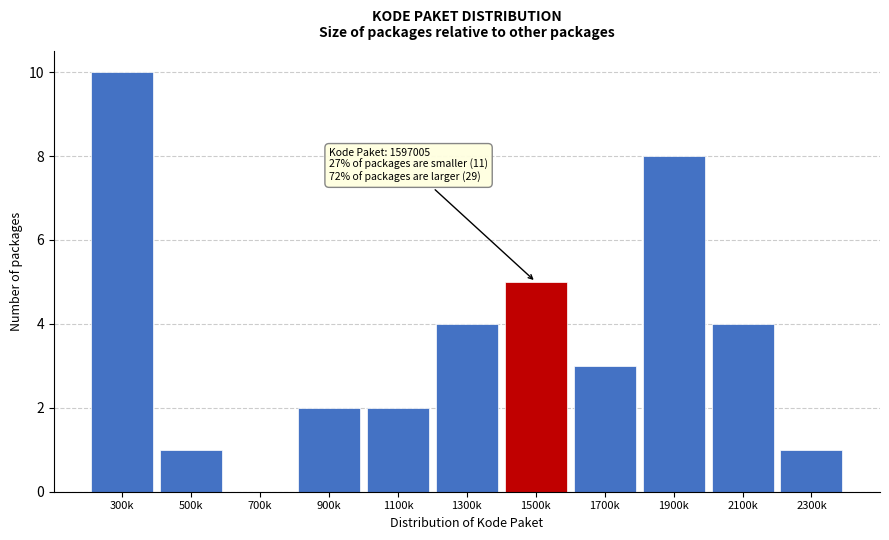

Reading right to left, extract all data points from this chart.

2300k=1	2100k=4	1900k=8	1700k=3	1500k=5	1300k=4	1100k=2	900k=2	700k=0	500k=1	300k=10